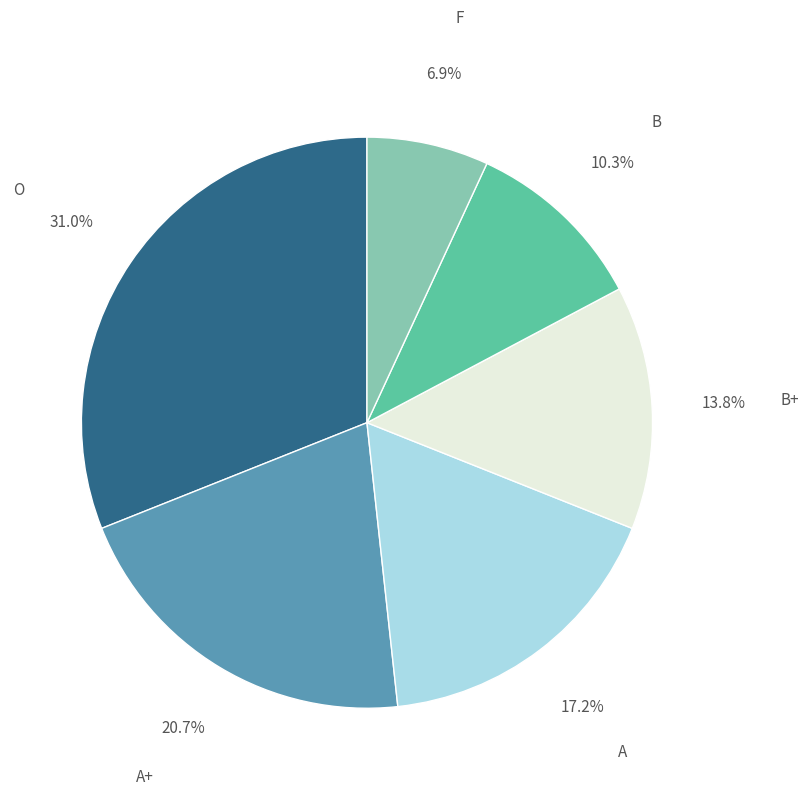

Is there a majority slice in this chart?

No